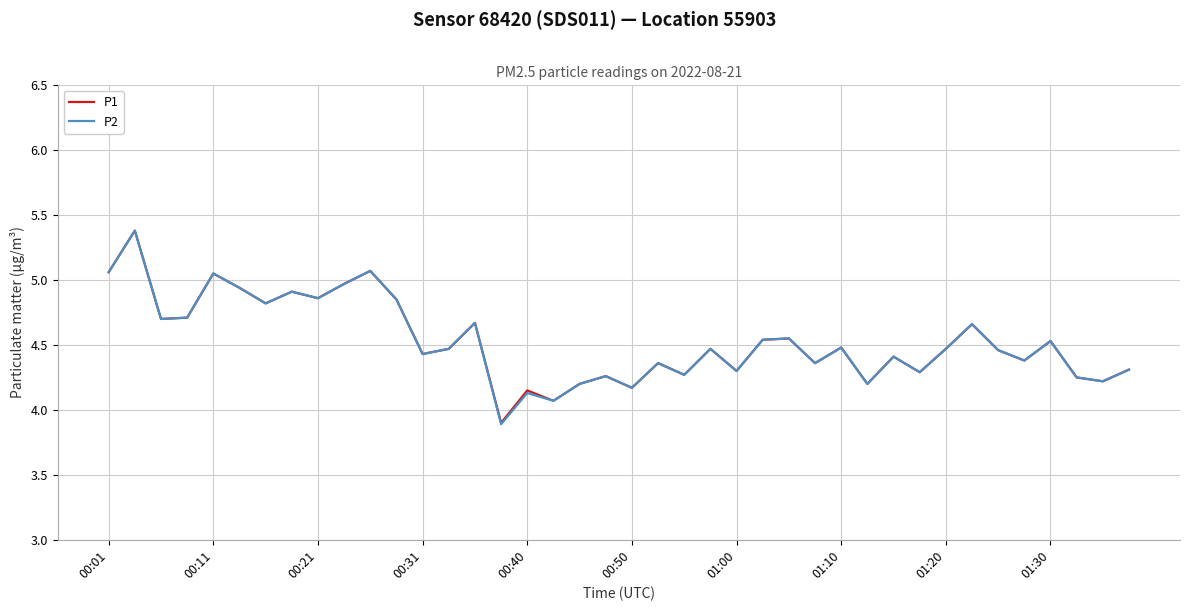

What are all the series names shown in the legend?

P1, P2